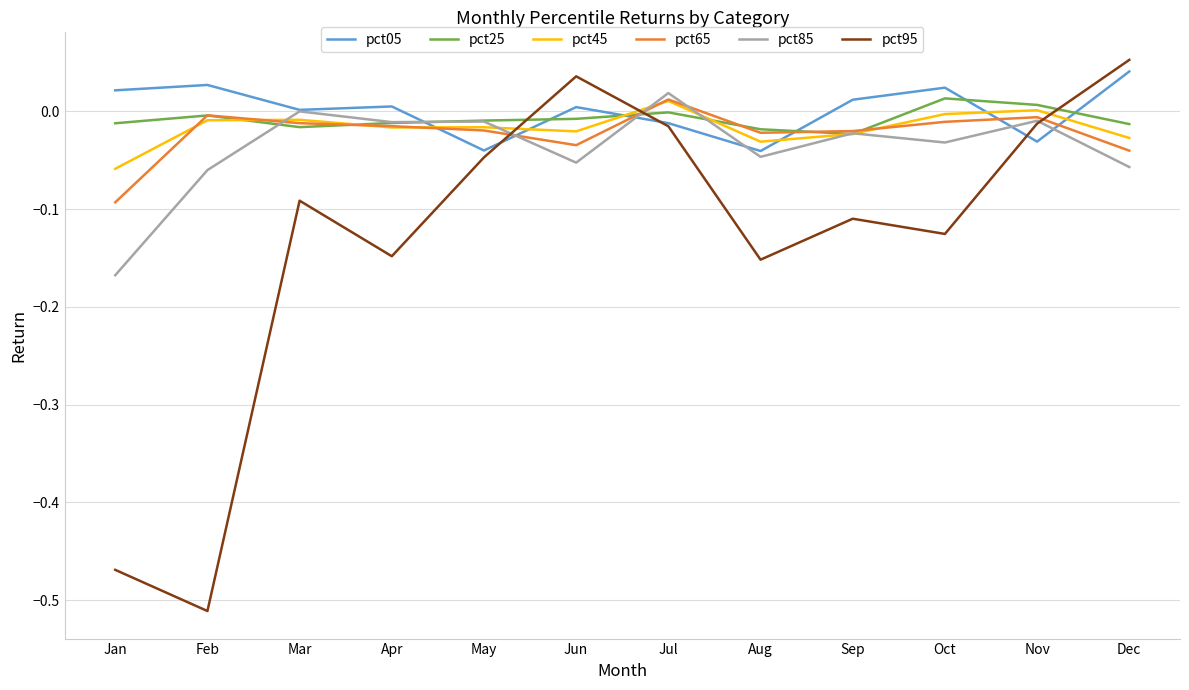

What are all the series names shown in the legend?

pct05, pct25, pct45, pct65, pct85, pct95